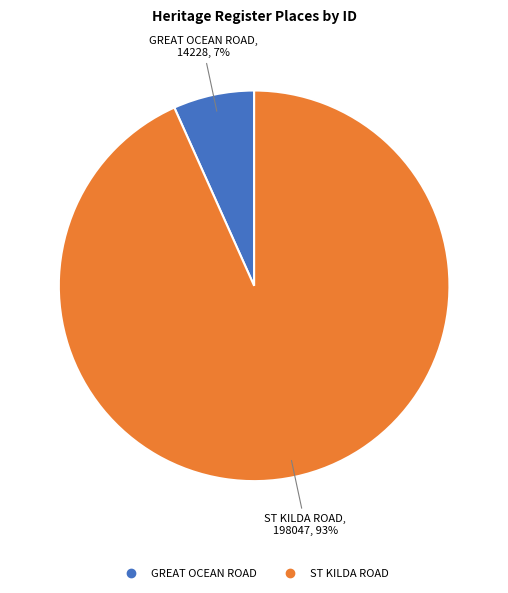

What percentage is the GREAT OCEAN ROAD slice, to the nearest percent?

7%